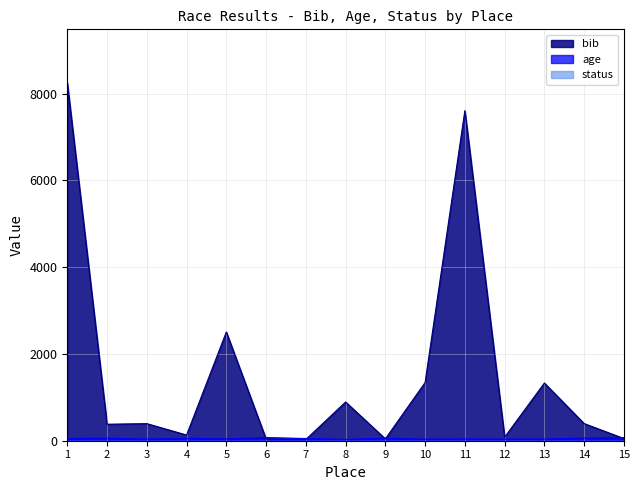

What is the spread (max minus min) of values at 13?

1329